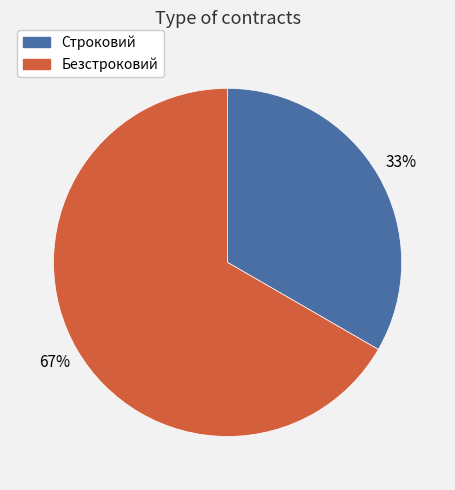

Count the number of slices in the pie.

2